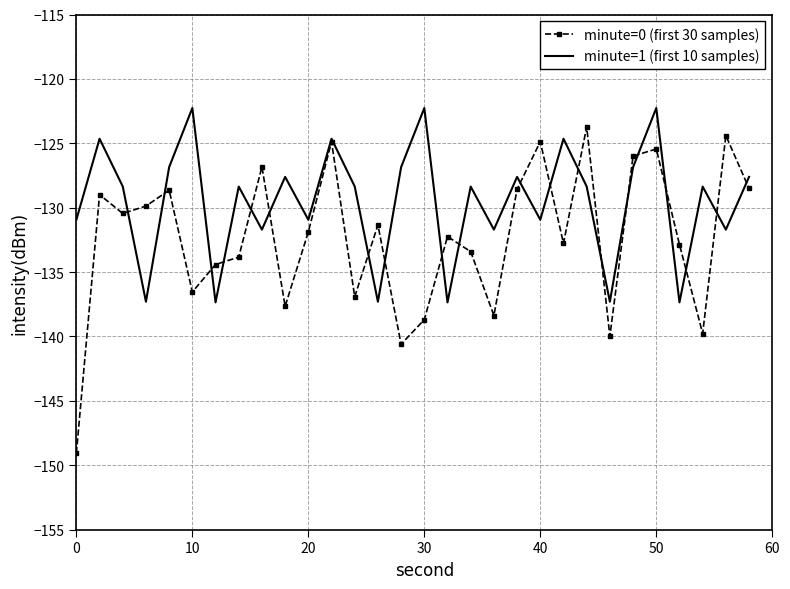

Which series has the widest spread of values?

minute=0 (first 30 samples)